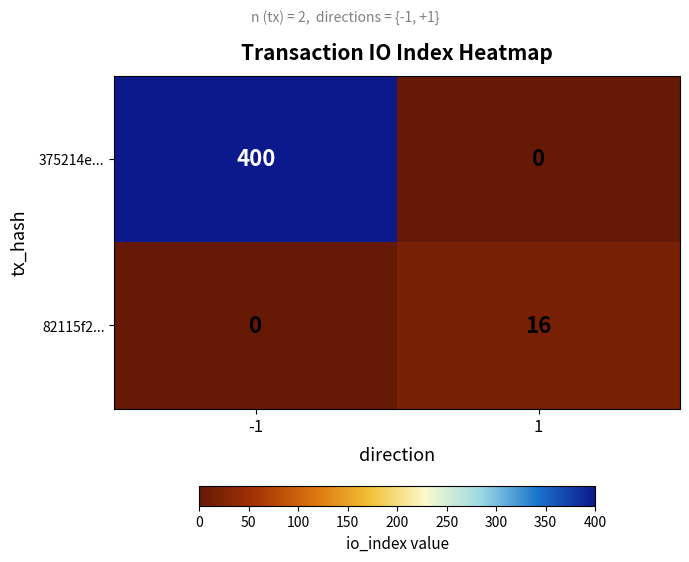

What is the total value across all series at -1?

400